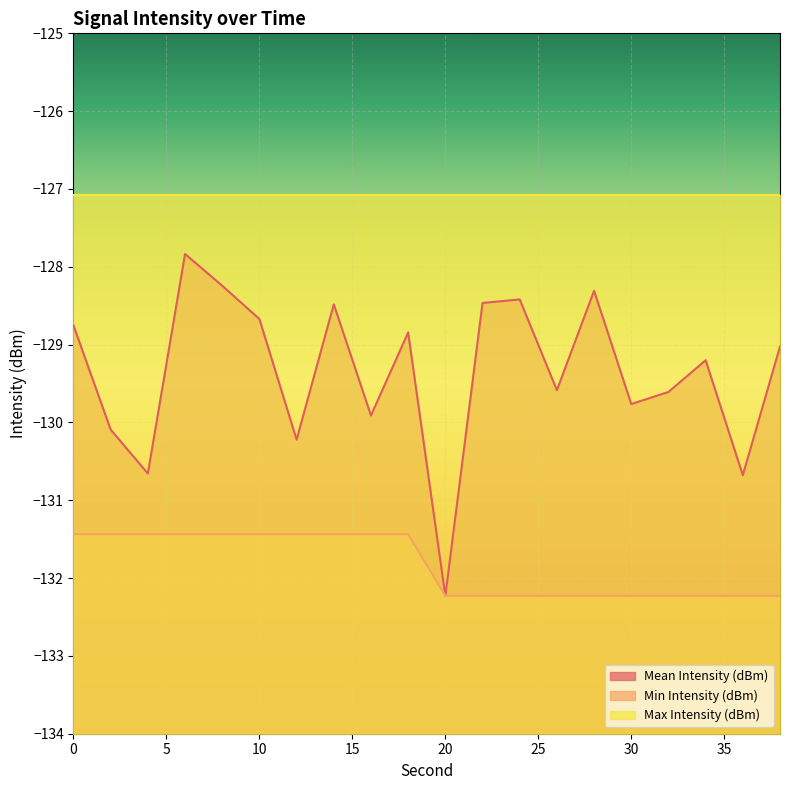

True or false: Mean Intensity (dBm) and Min Intensity (dBm) intersect in this chart.

False